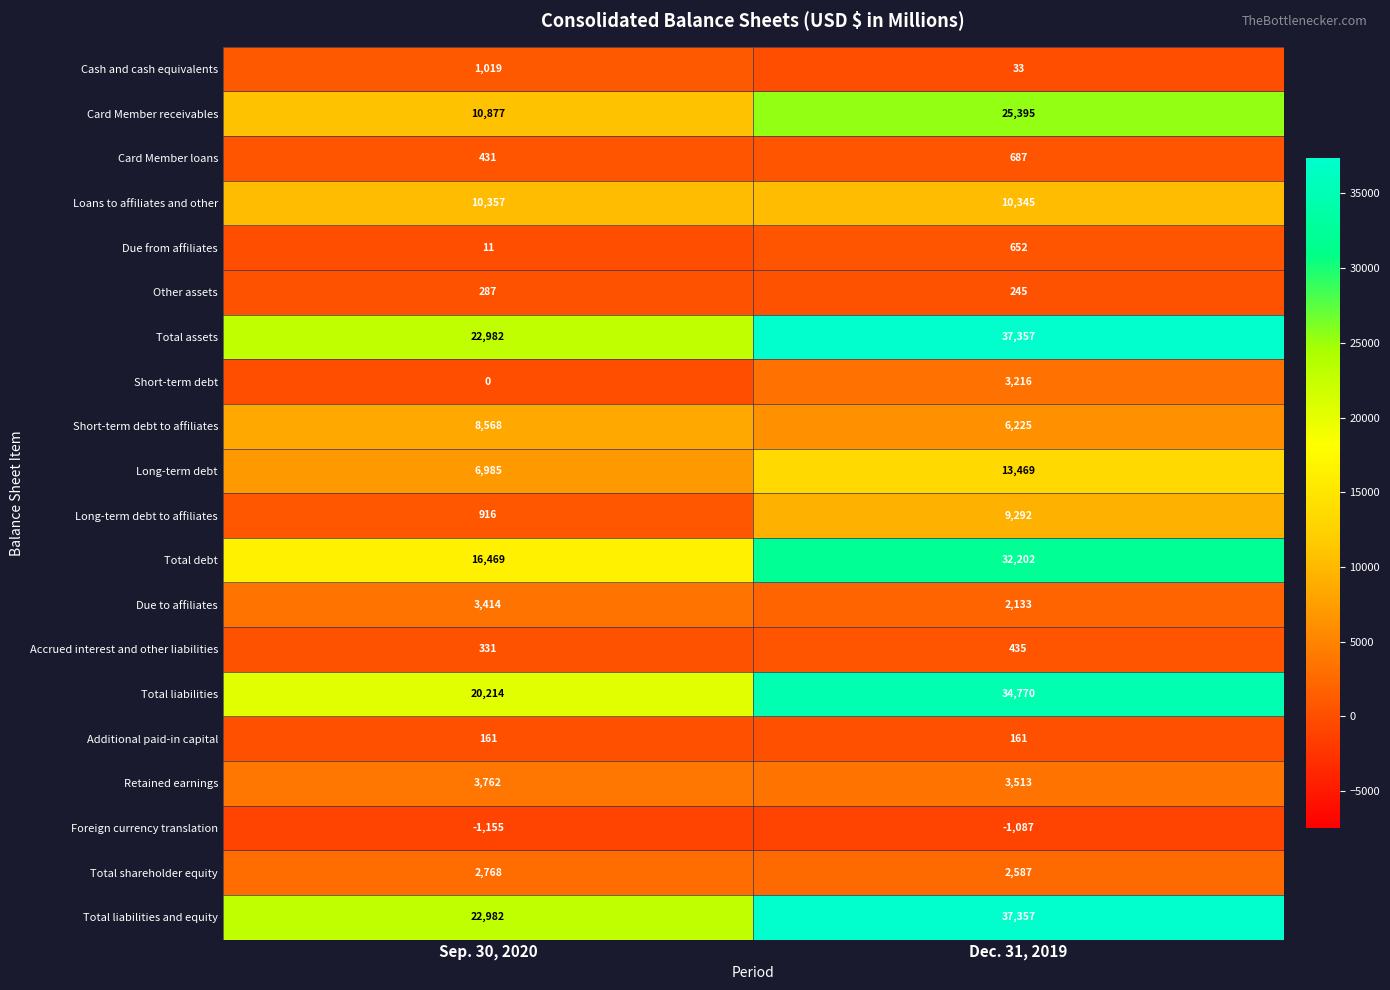

Is it true that Retained earnings equals 1947 at Sep. 30, 2020?

False